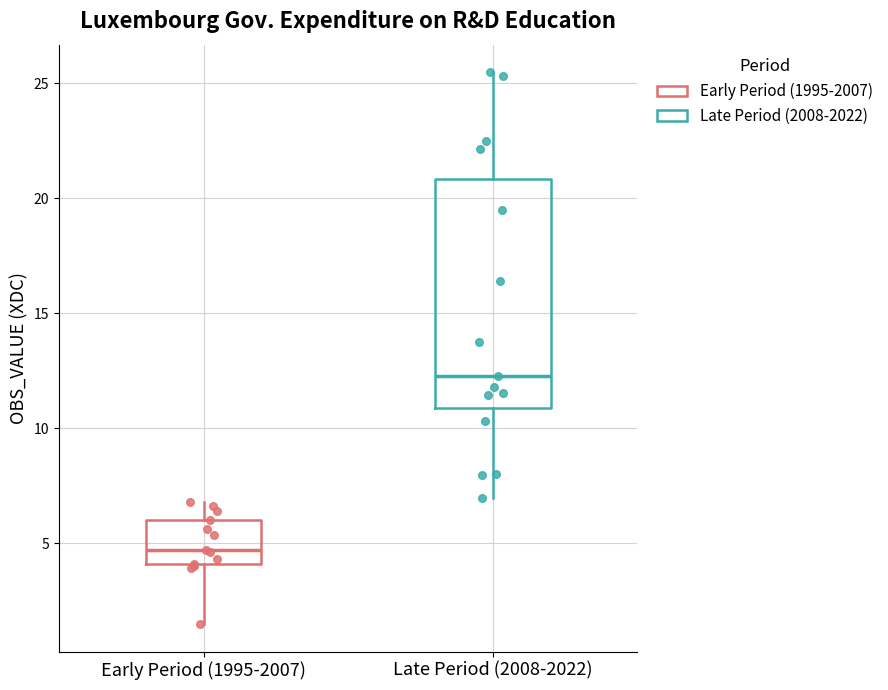

Which box has the highest median line?

Late Period (2008-2022)